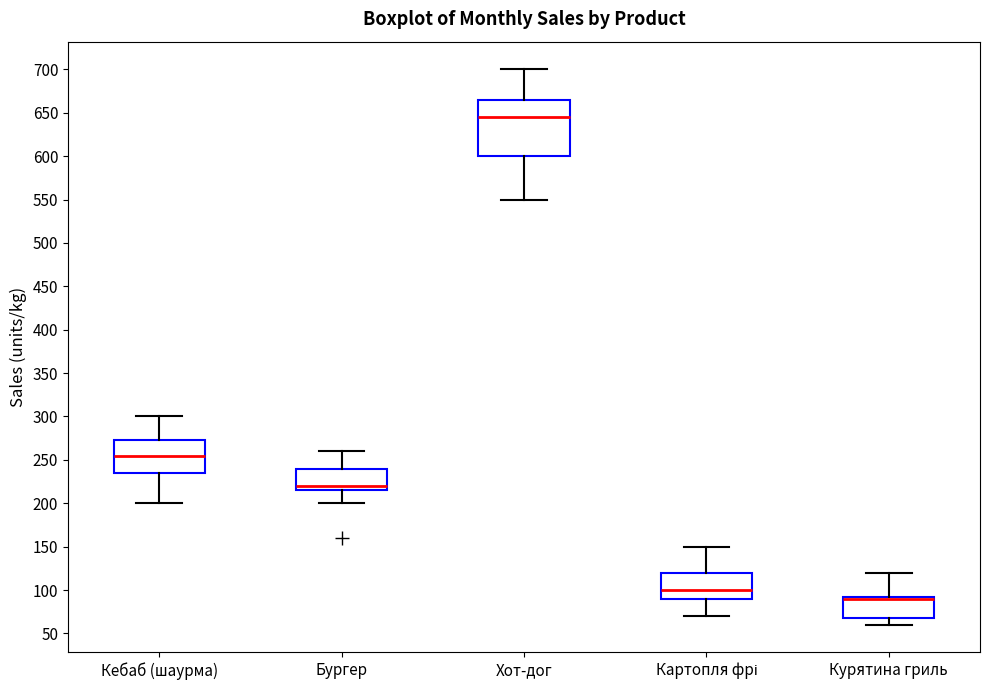

Where does the lower whisker of the box for Картопля фрі end on the y-axis? The values are not printed on the chart, so give them approximately, as read against the axis.

70